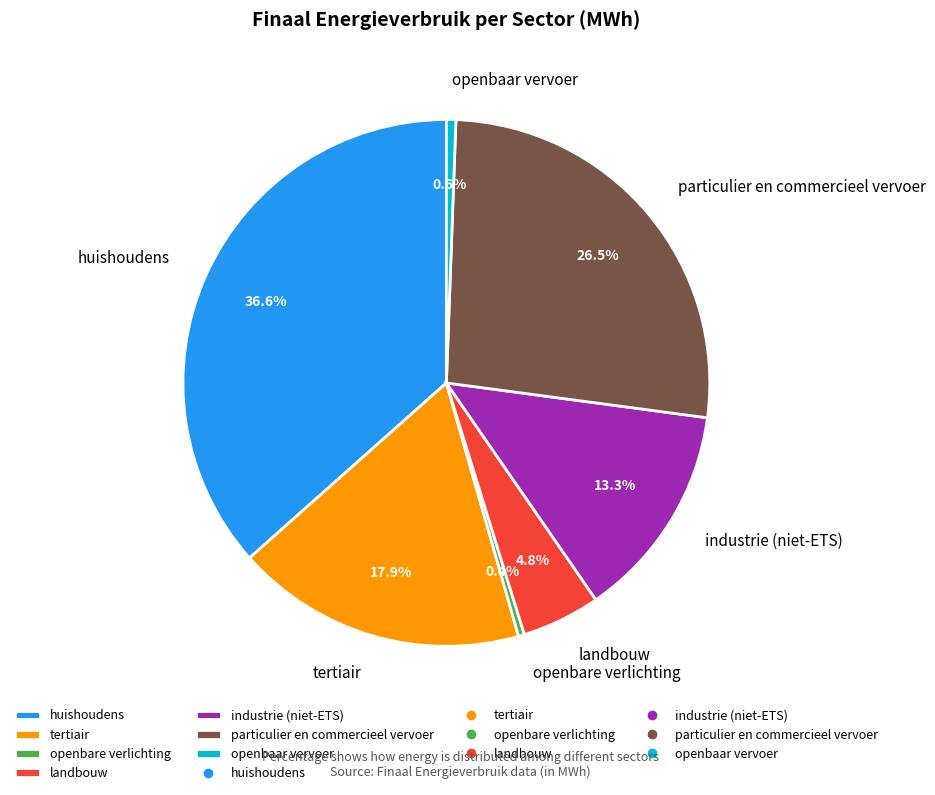

Does industrie (niet-ETS) represent more than half of the total?

No